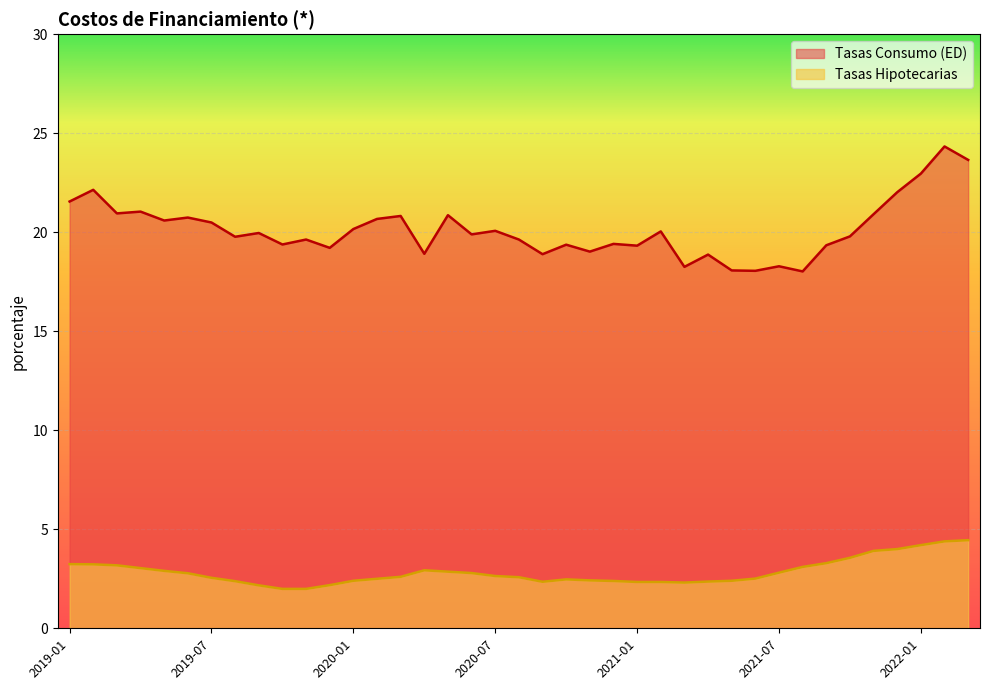

What is the lowest value of the Tasas Hipotecarias series?

2.0